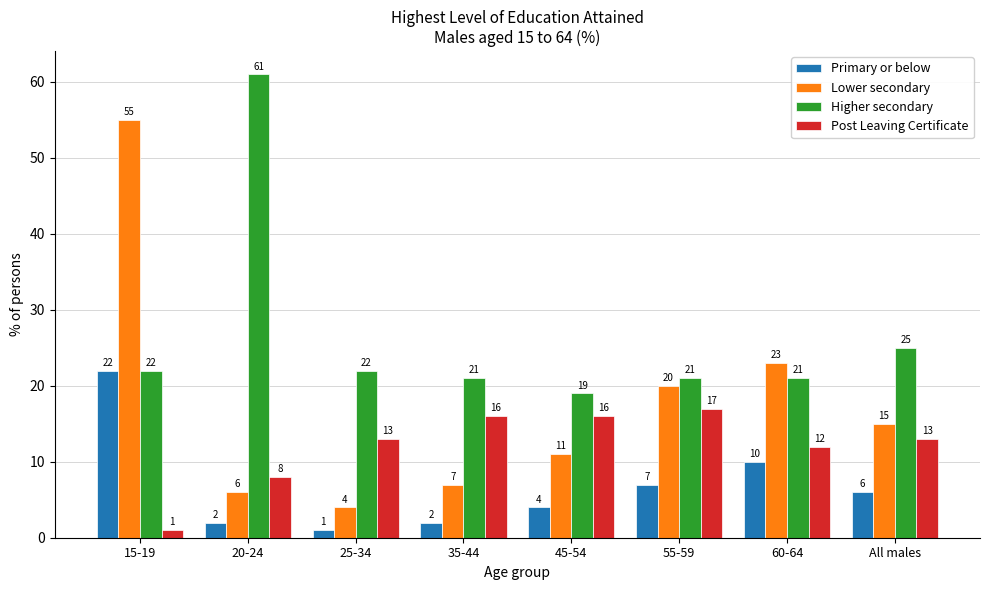

The Higher secondary series shows 32 at 15-19. True or false?

False